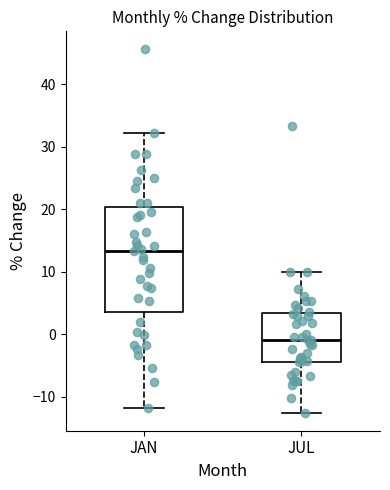

Reading left to right, transcribe this box plot: for each box, give where its median line is, the range the box spans, and where its two whiskers end, as read against the y-axis. The values are not printed on the chart, so give them approximately, as read against the axis.

JAN: median 13, box 4 to 20, whiskers -12 to 32
JUL: median -1, box -4 to 3, whiskers -13 to 10